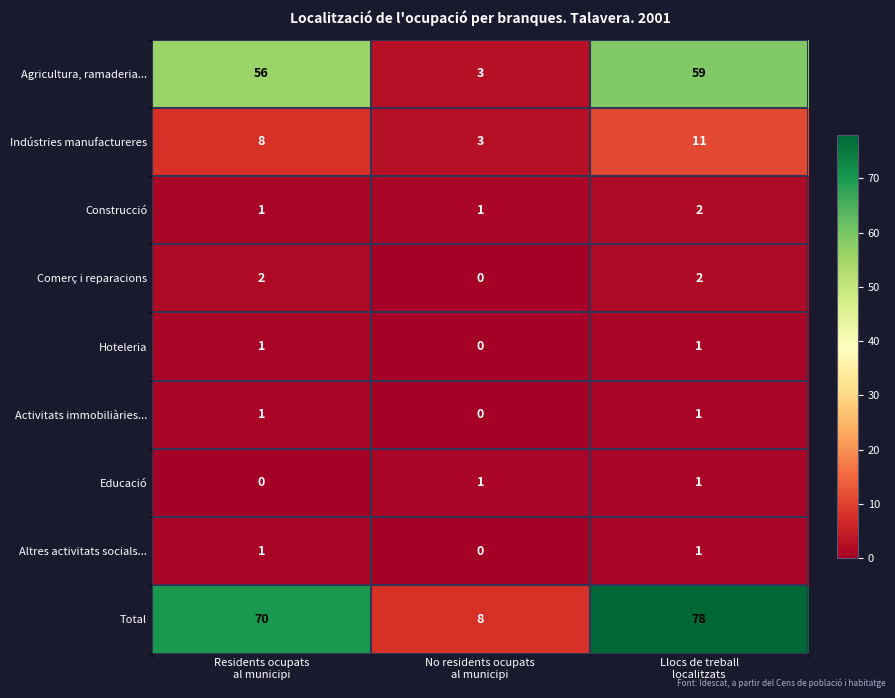

What is the highest value of the Agricultura, ramaderia... series?

59